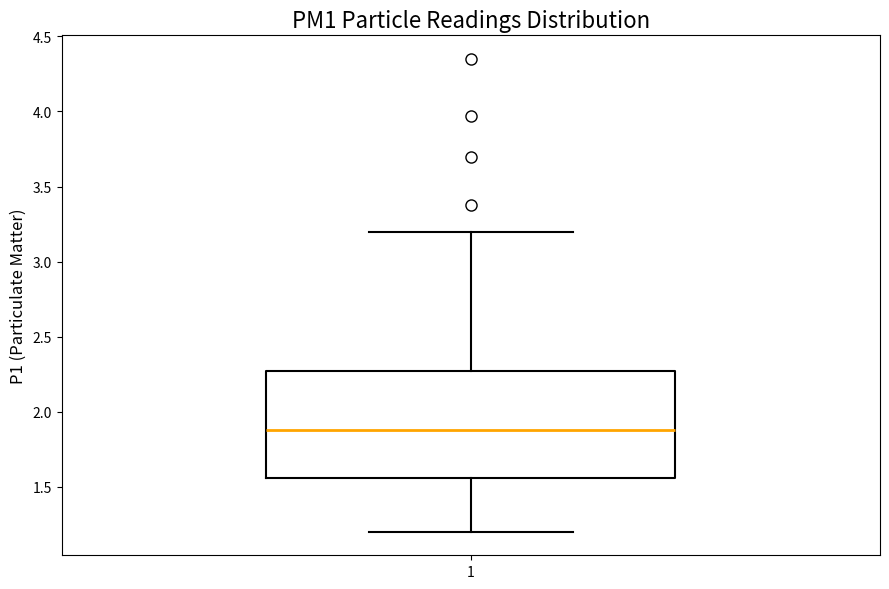

Read this box plot against the y-axis: the position of the median line, the range covered by the box, and the ends of both whiskers. The values are not printed on the chart, so give them approximately, as read against the axis.

median 1.90, box 1.55 to 2.25, whiskers 1.20 to 3.20